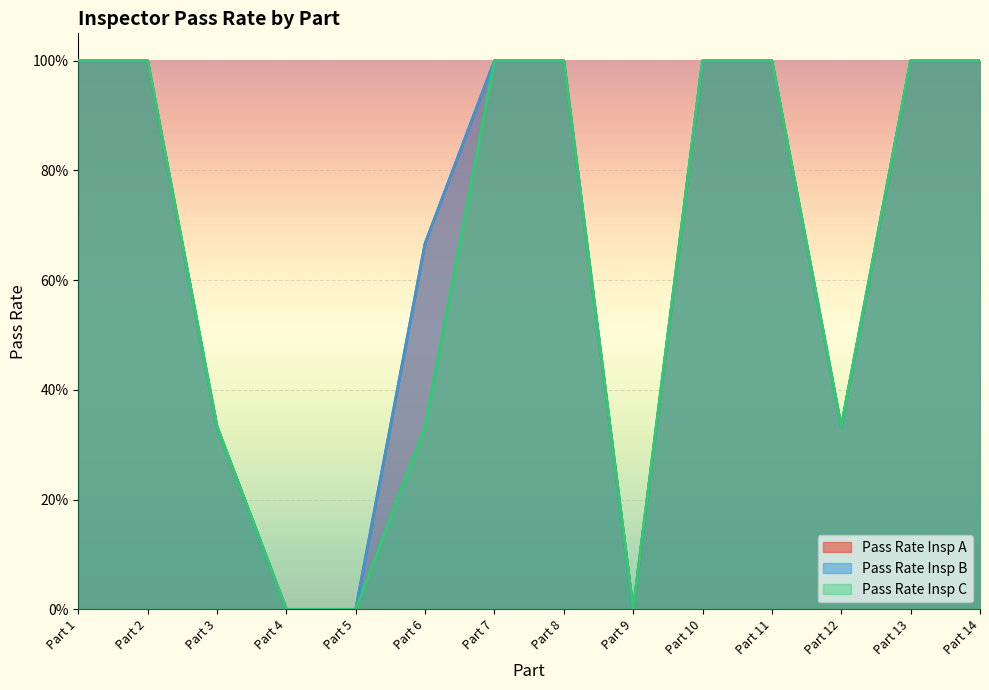

Reading left to right, transcribe all the data shown in this chart.

Pass Rate Insp A: Part 1=1.0	Part 2=1.0	Part 3=0.3	Part 4=0.0	Part 5=0.0	Part 6=0.7	Part 7=1.0	Part 8=1.0	Part 9=0.0	Part 10=1.0	Part 11=1.0	Part 12=0.3	Part 13=1.0	Part 14=1.0
Pass Rate Insp B: Part 1=1.0	Part 2=1.0	Part 3=0.3	Part 4=0.0	Part 5=0.0	Part 6=0.7	Part 7=1.0	Part 8=1.0	Part 9=0.0	Part 10=1.0	Part 11=1.0	Part 12=0.3	Part 13=1.0	Part 14=1.0
Pass Rate Insp C: Part 1=1.0	Part 2=1.0	Part 3=0.3	Part 4=0.0	Part 5=0.0	Part 6=0.3	Part 7=1.0	Part 8=1.0	Part 9=0.0	Part 10=1.0	Part 11=1.0	Part 12=0.3	Part 13=1.0	Part 14=1.0